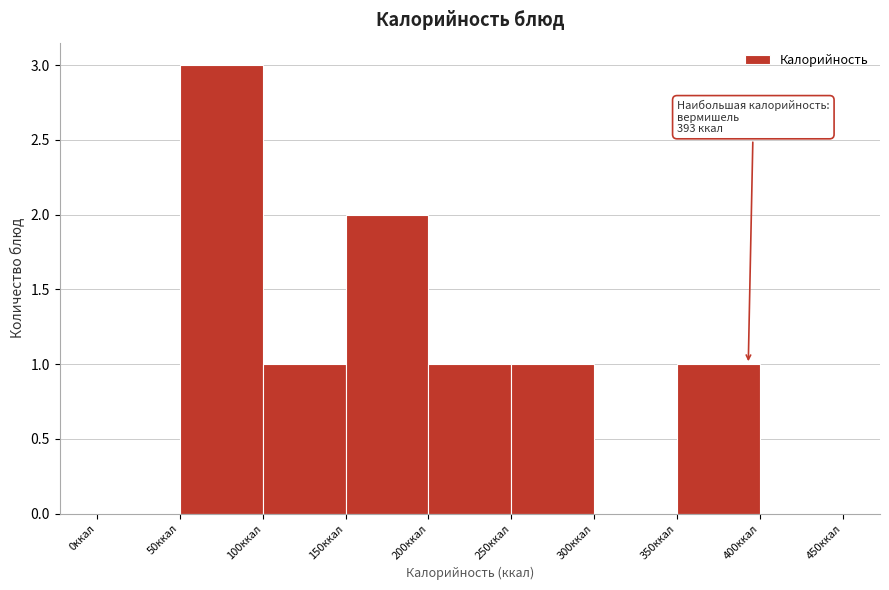

Which range on the x-axis has the tallest bar?

50 to 100